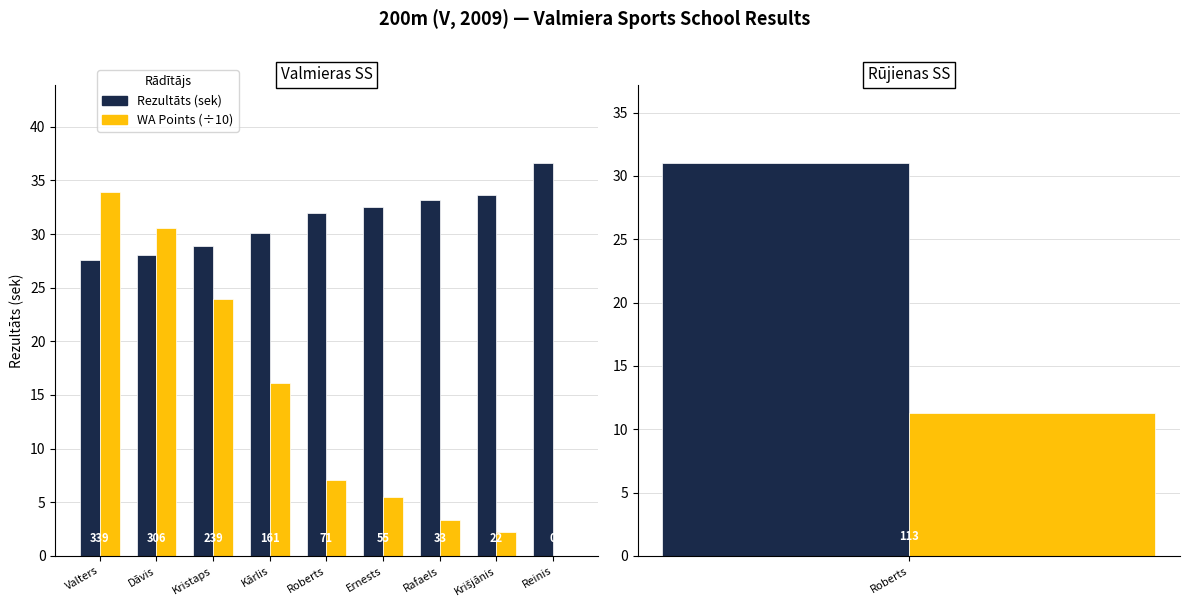

Rank the series by their average value, from highest to lowest.

Rezultāts, WA (÷10)